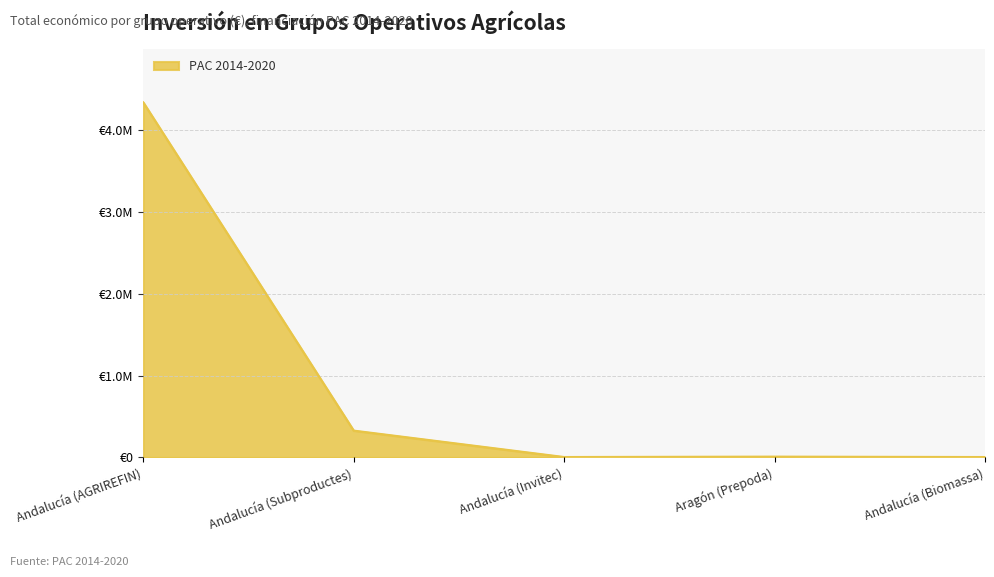

Does the chart have visible grid lines?

Yes